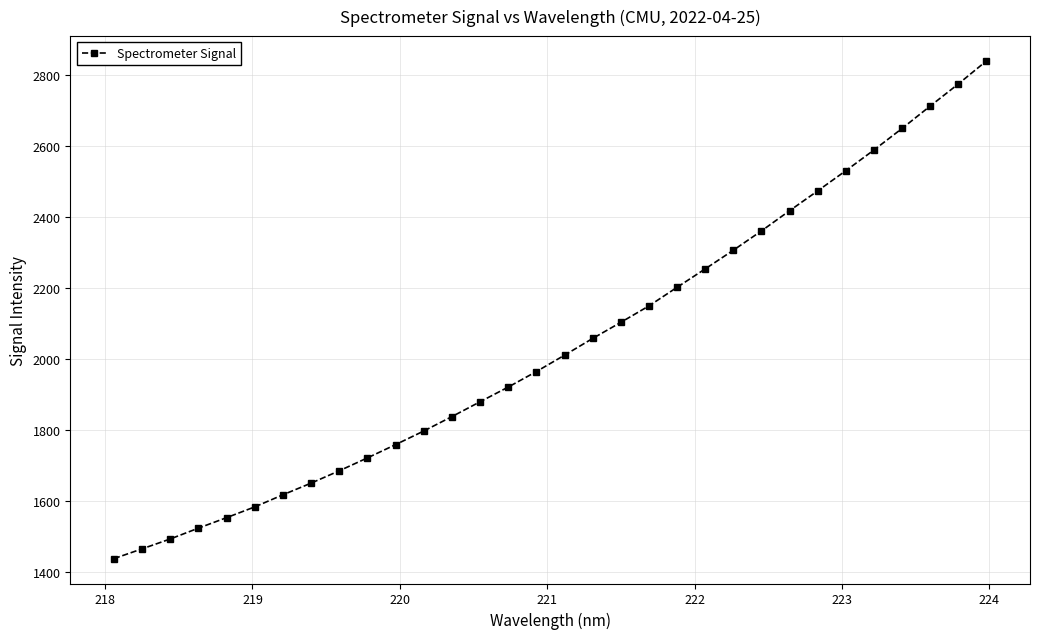

What is the value of the 12th point from the left?

1795.9